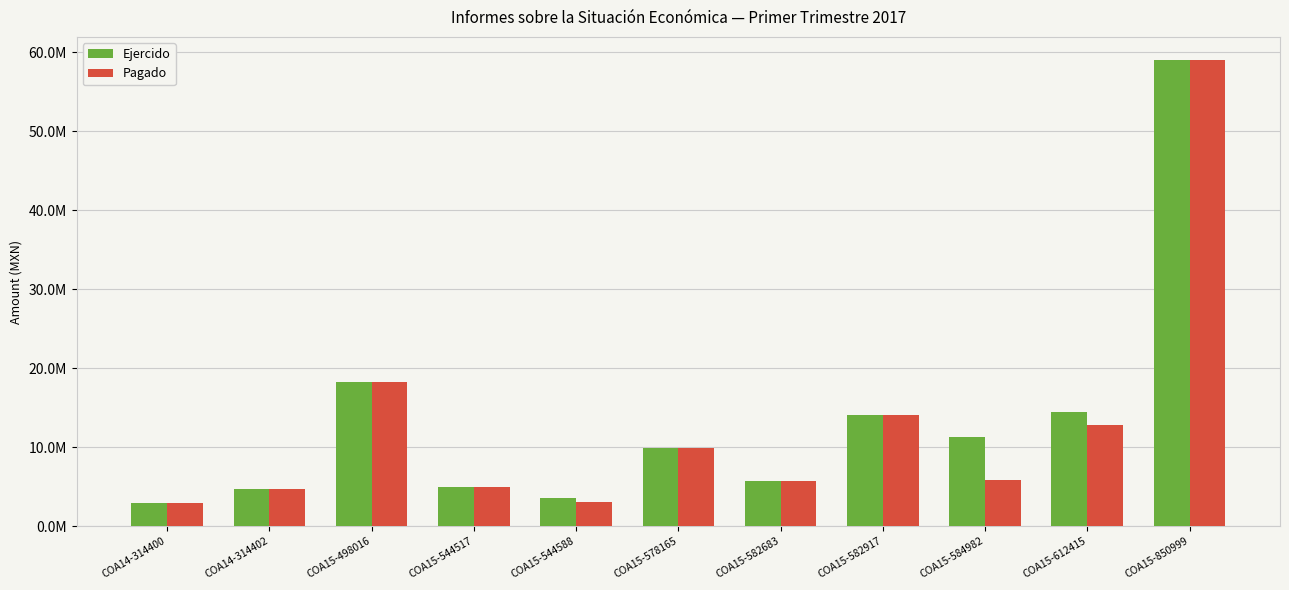

Reading left to right, extract all data points from this chart.

Ejercido: COA14-314400=2946420.2	COA14-314402=4655443.8	COA15-498016=18233345.5	COA15-544517=4916858.3	COA15-544588=3557060.9	COA15-578165=9831799.5	COA15-582683=5725664.4	COA15-582917=14008967.8	COA15-584982=11272740.1	COA15-612415=14471424.4	COA15-850999=58989967.2
Pagado: COA14-314400=2946420.2	COA14-314402=4655443.8	COA15-498016=18226810.5	COA15-544517=4916858.3	COA15-544588=3104037.5	COA15-578165=9831799.5	COA15-582683=5725664.4	COA15-582917=14008967.8	COA15-584982=5854450.9	COA15-612415=12865023.5	COA15-850999=58989967.2